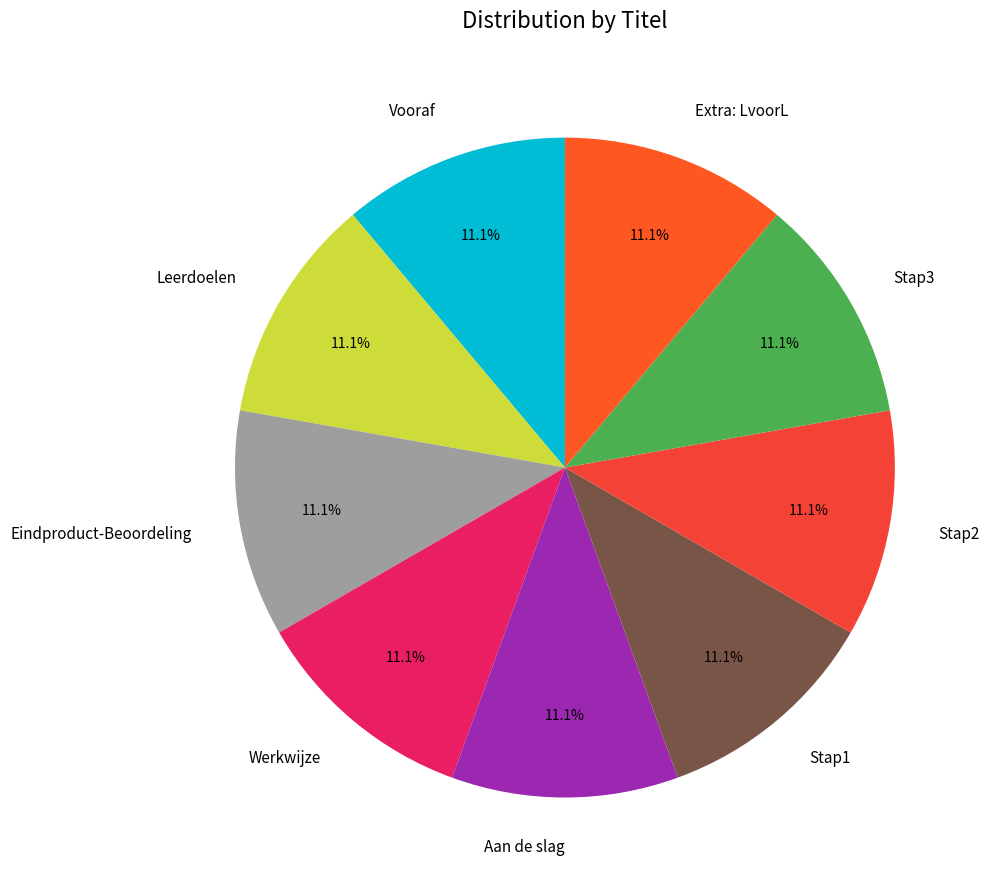

Combined, what portion of the pie is Aan de slag and Stap3?

22.2%